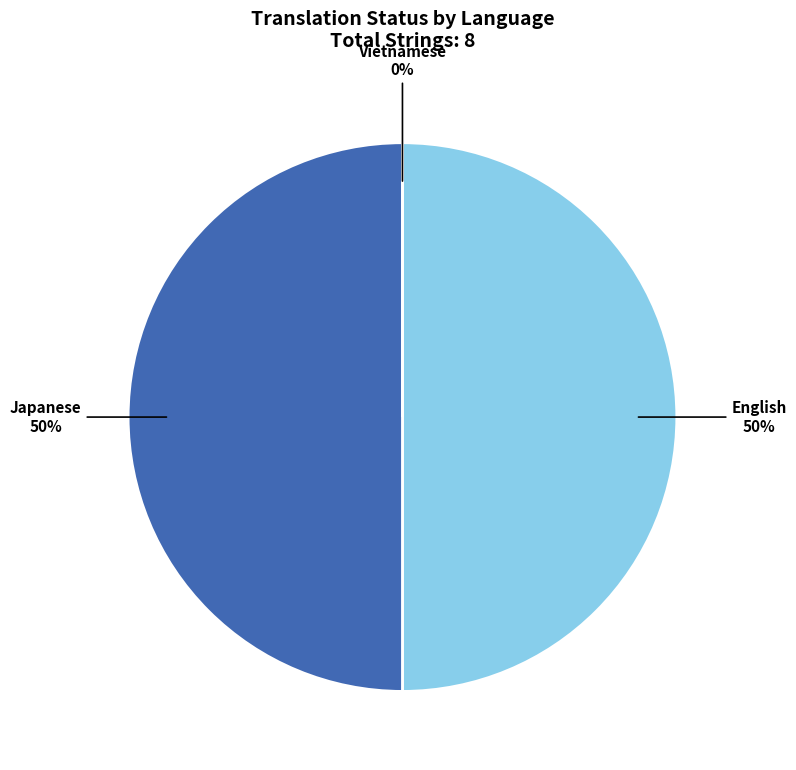

Is it true that English is 59% of the pie?

False